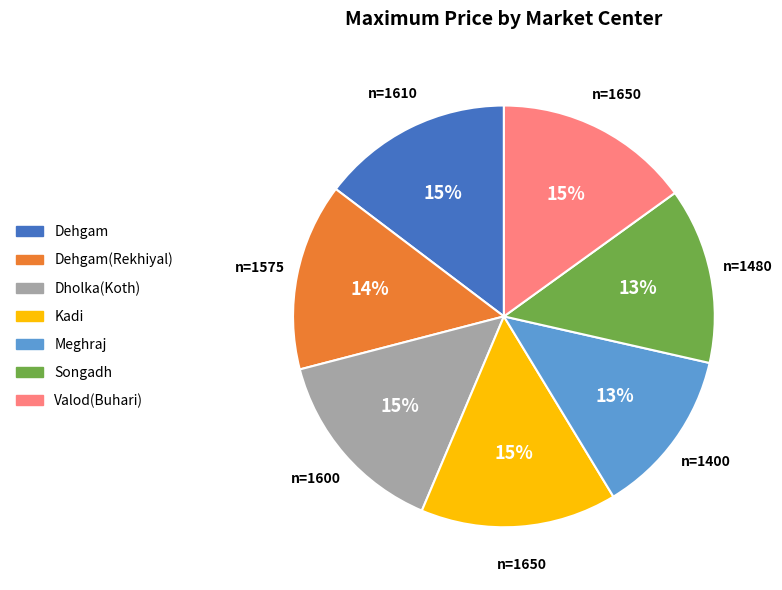

Count the number of slices in the pie.

7